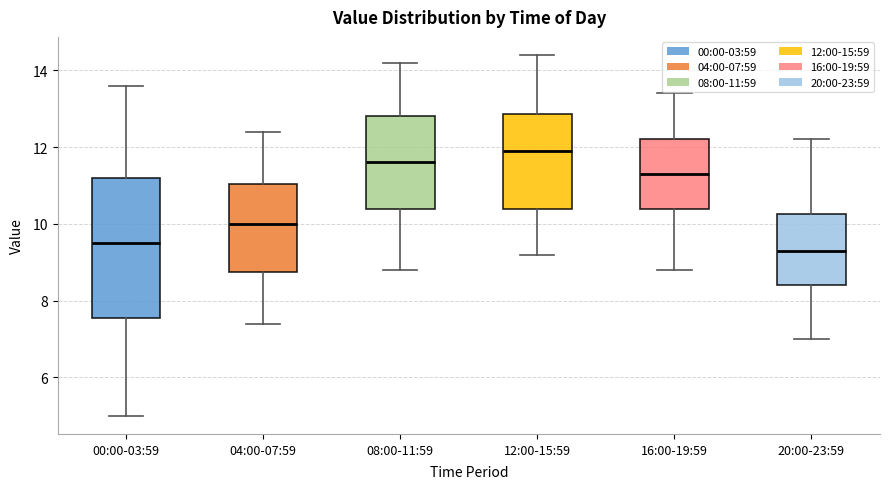

Which box has the highest median line?

12:00-15:59